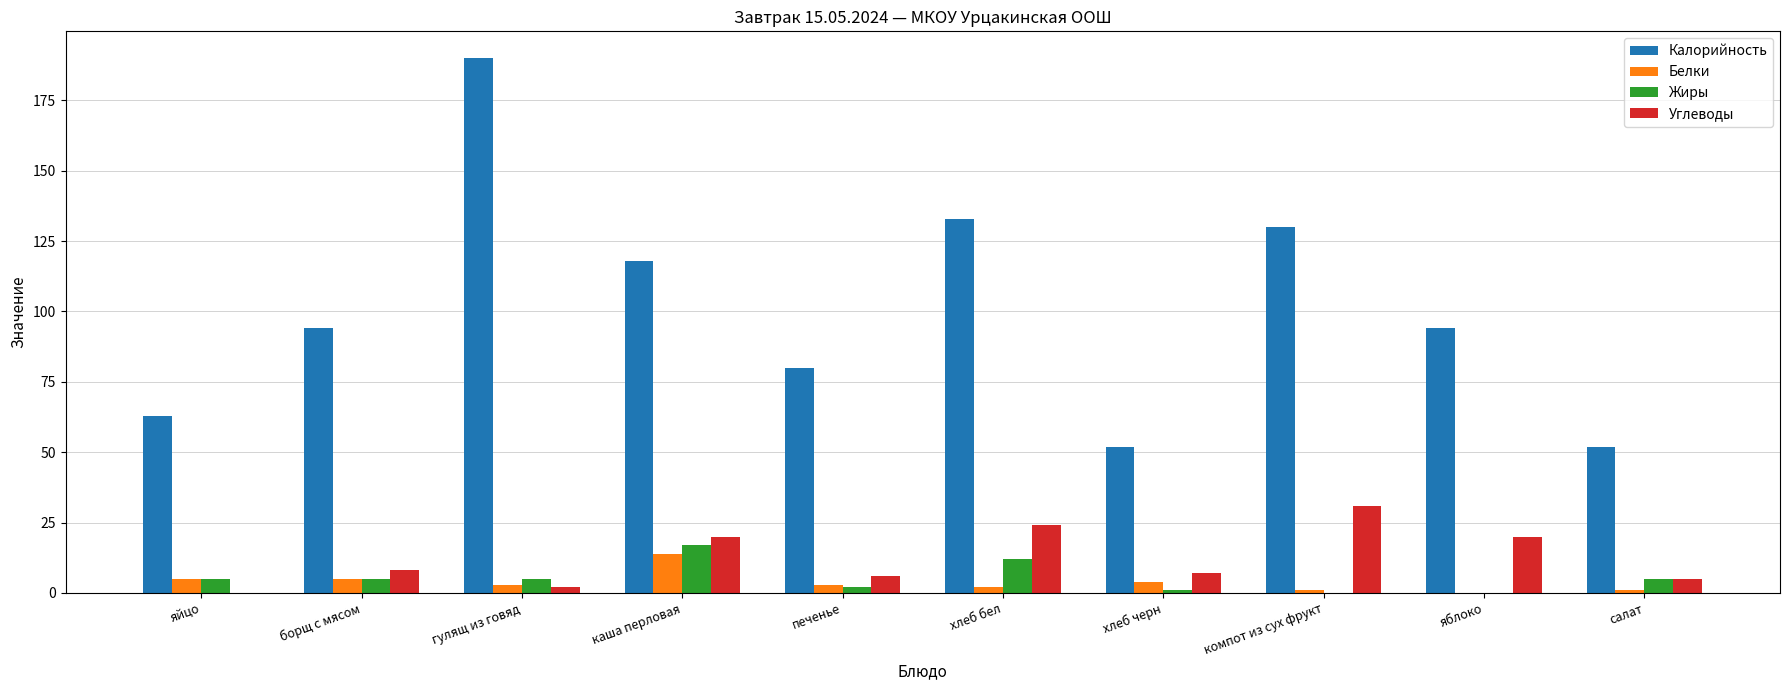

At which label is Калорийность closest to 121?

каша перловая